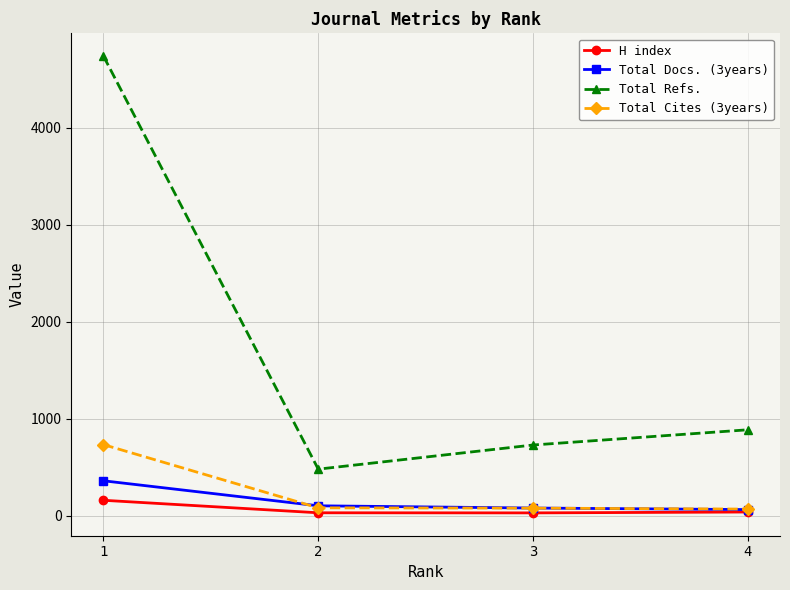

How many lines are shown in the chart?

4